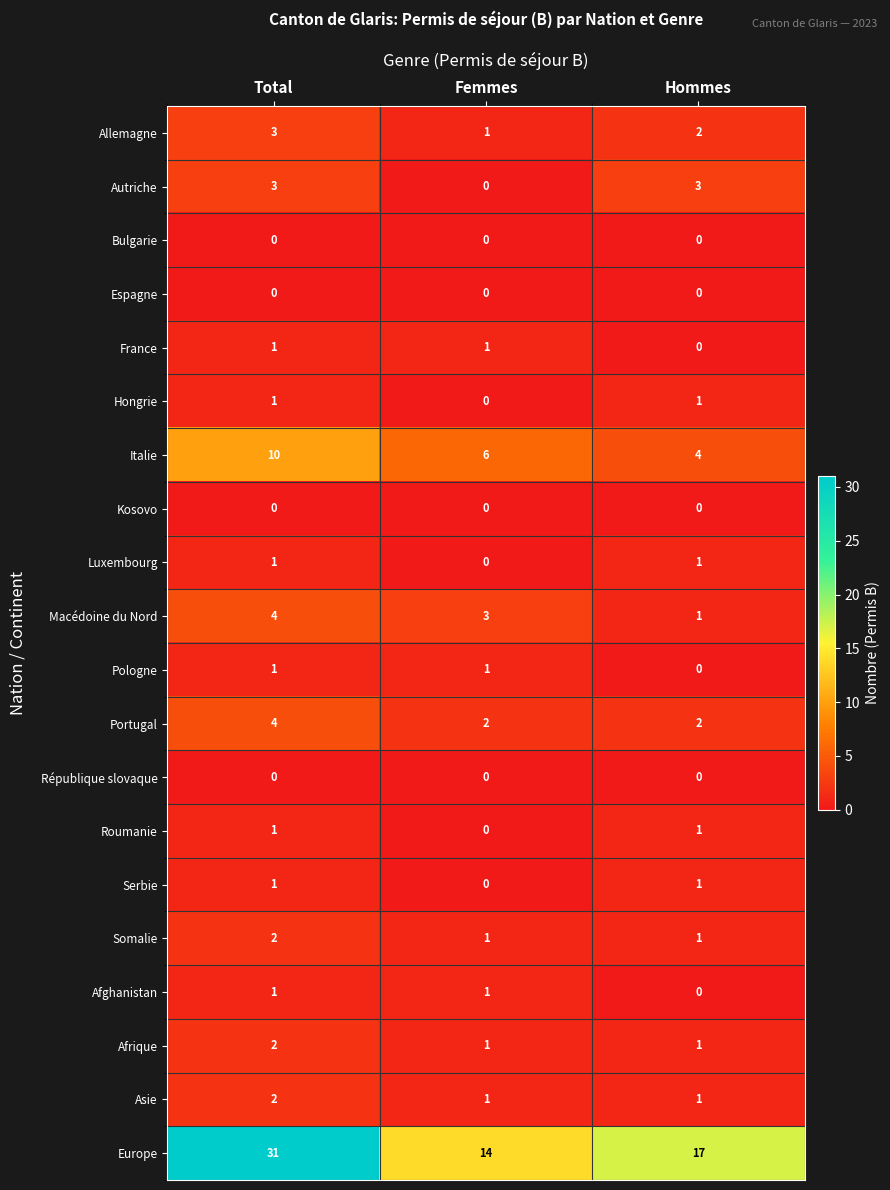

Is it true that Portugal equals 1 at Femmes?

False